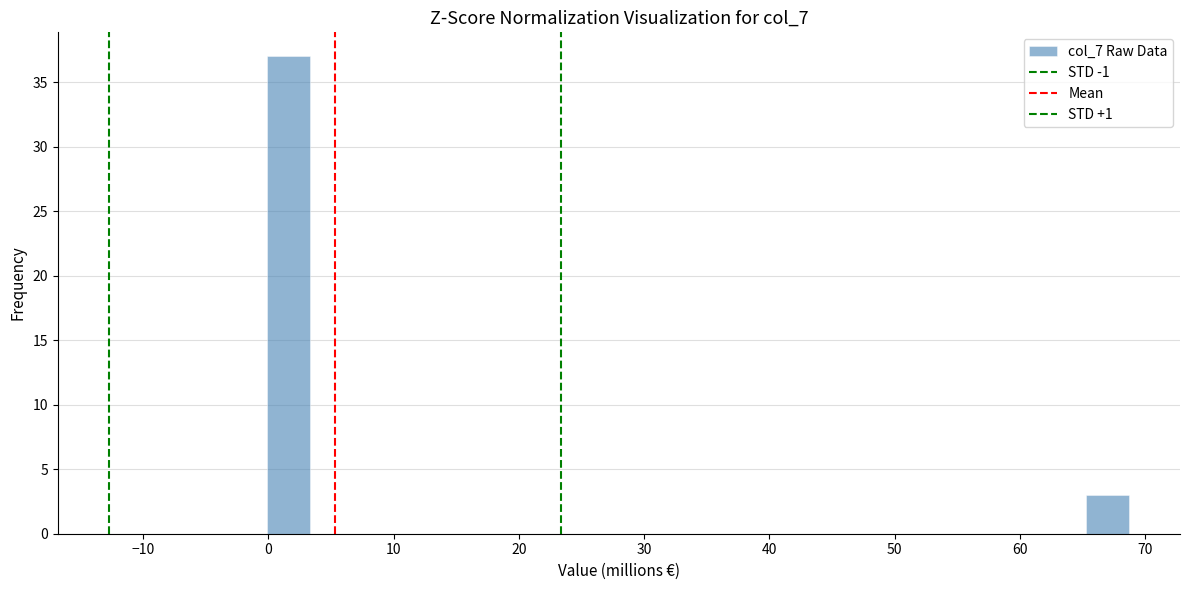

Around what value on the x-axis is the tallest bar? Give the approximate position of its centre, as read against the axis.

2